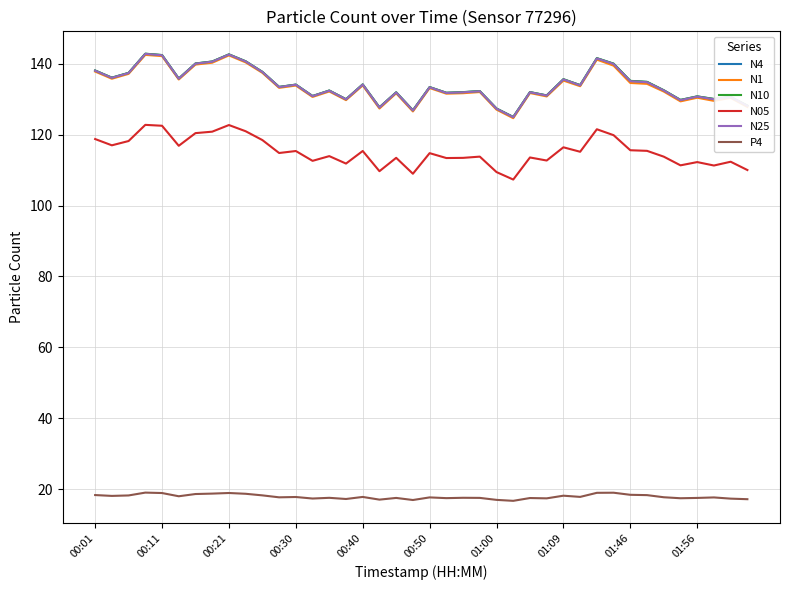

What is the minimum value shown in the chart?

16.7